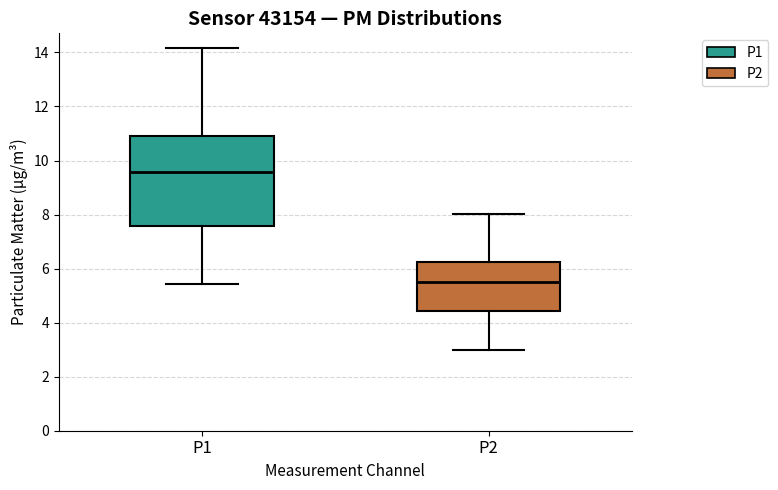

Which box has the highest median line?

P1